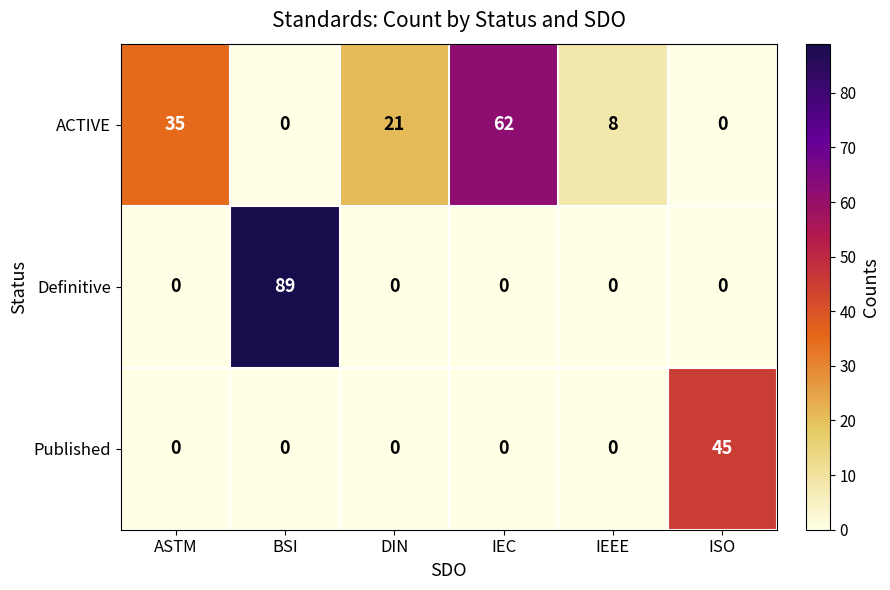

Between ASTM and ISO, which series saw the biggest shift?

Published